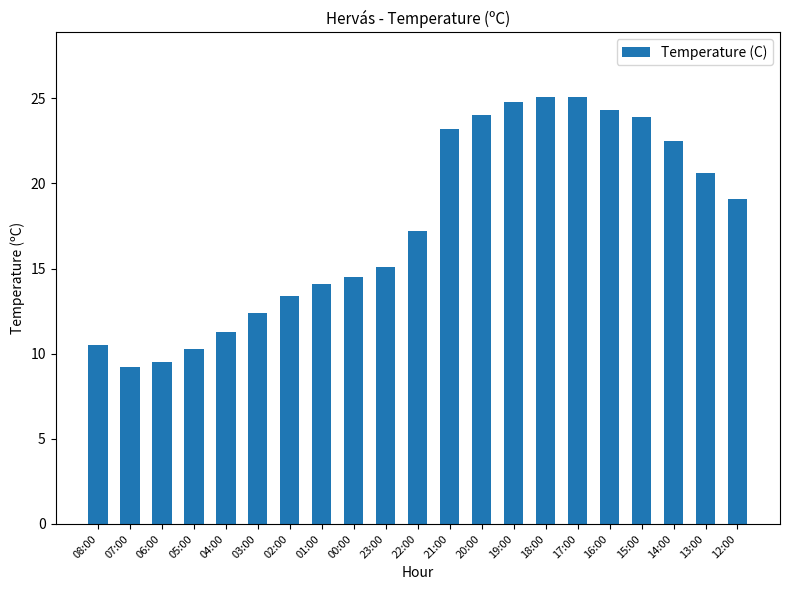

True or false: the data shows 10.5 at 08:00.

True